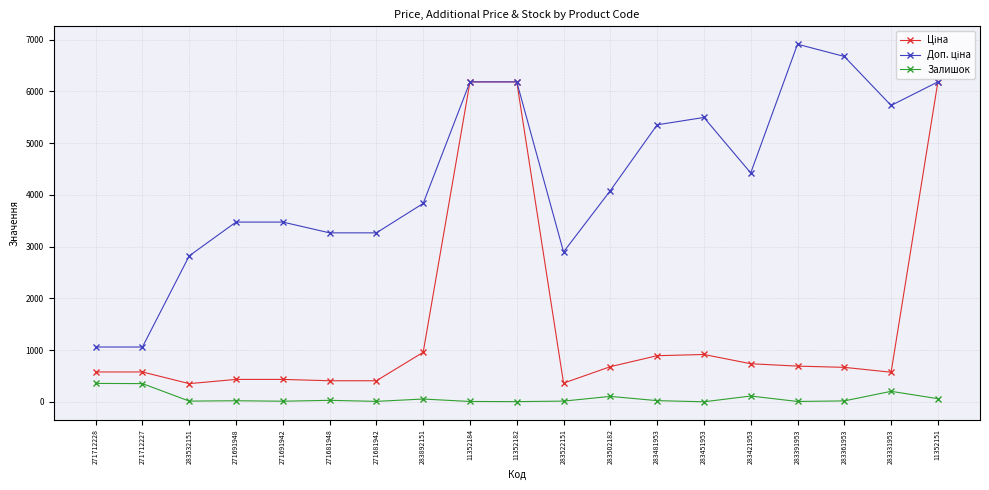

What is the total value across all series at 271712228?

1995.1